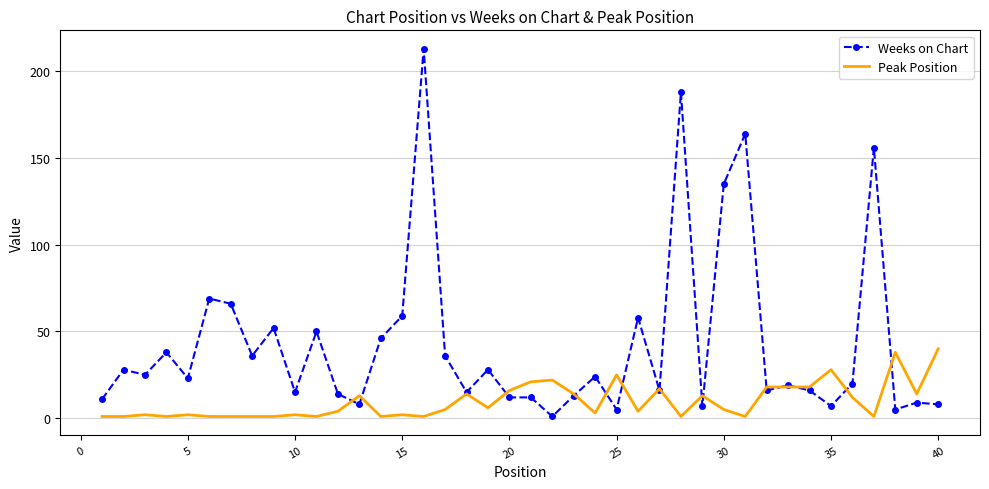

At how many categories does at least one series exceed 129?

5